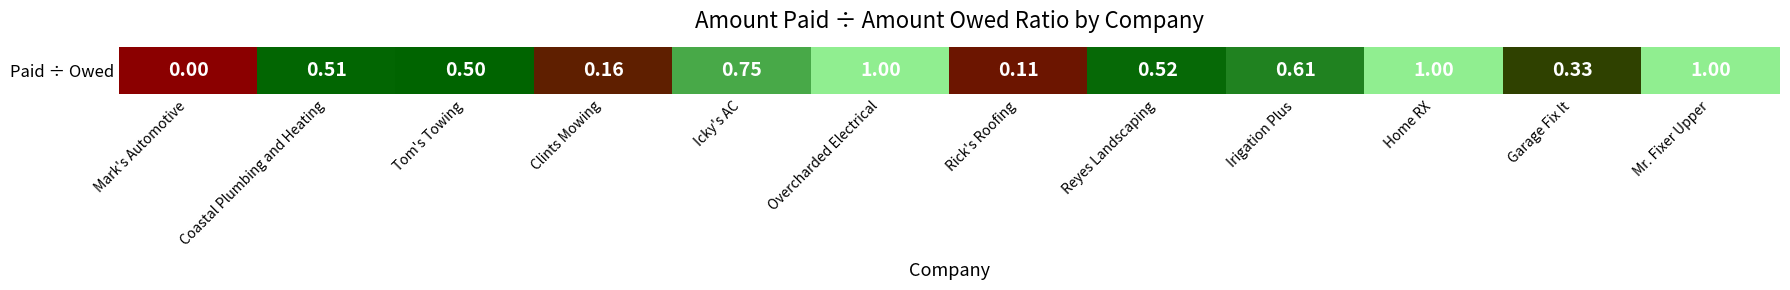

Rank the categories by value from lowest to highest.

Mark's Automotive, Rick's Roofing, Clints Mowing, Garage Fix It, Tom's Towing, Coastal Plumbing and Heating, Reyes Landscaping, Irigation Plus, Icky's AC, Overcharded Electrical, Home RX, Mr. Fixer Upper